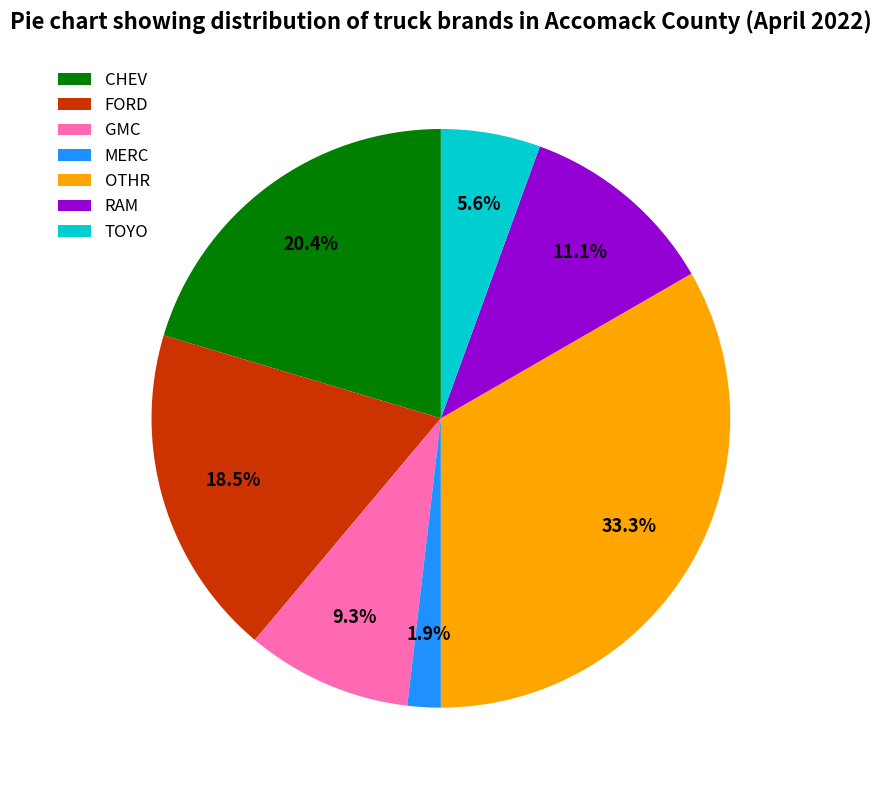

To the nearest percent, what is the difference between the RAM and MERC slice percentages?

9%